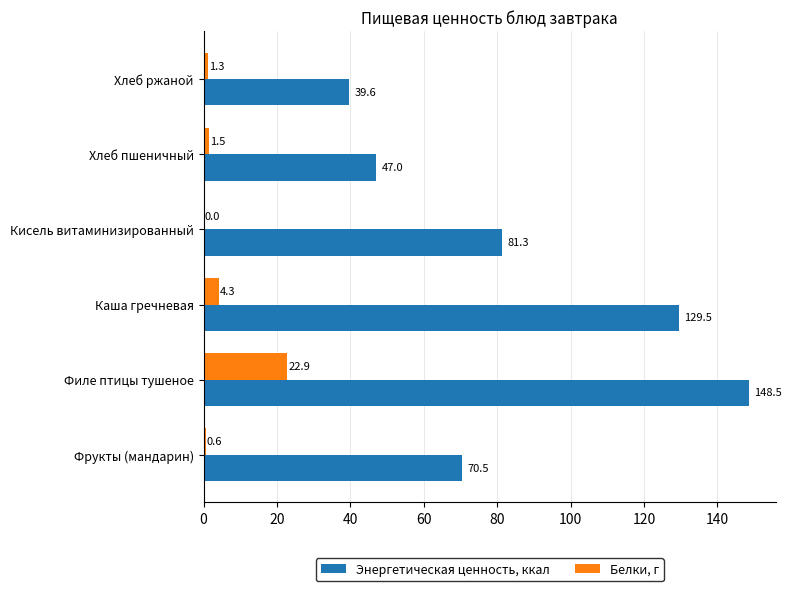

Which series changed the most between Фрукты (мандарин) and Кисель витаминизированный?

Энергетическая ценность, ккал